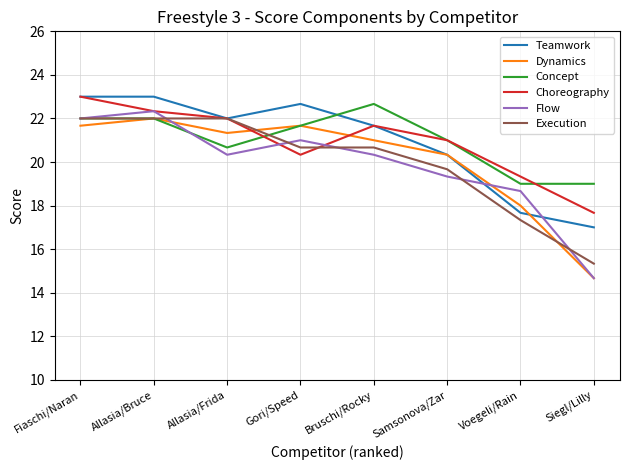

Where is Execution nearest to the value 18?

Voegeli/Rain